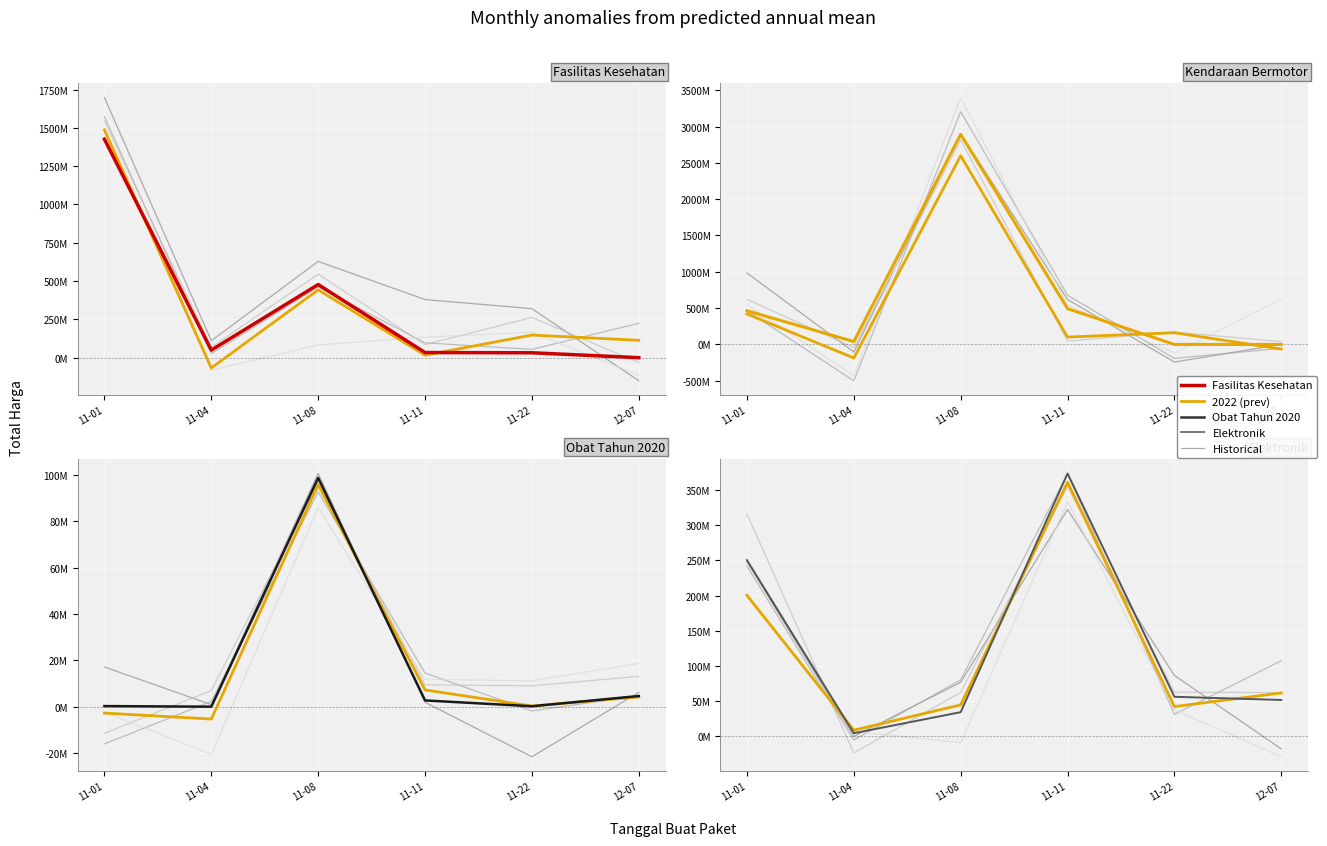

After their last crossing, which series has the higher values: Total Harga (Elektronik) or Total Harga (Kendaraan Bermotor)?

Total Harga (Elektronik)